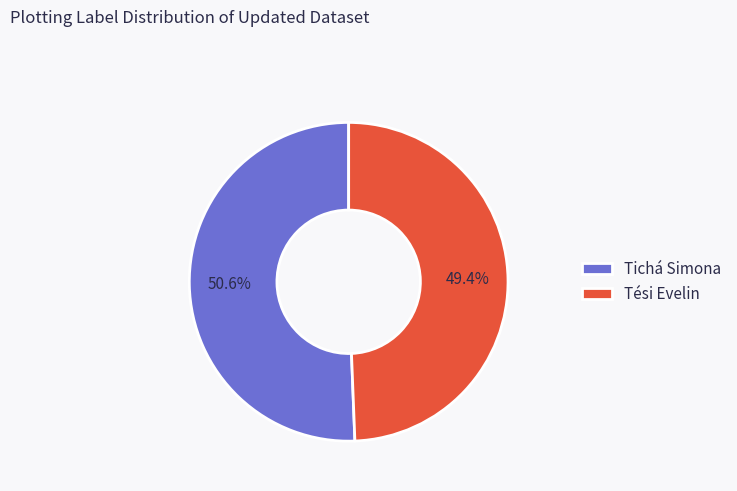

To the nearest percent, what portion does Tichá Simona represent?

51%